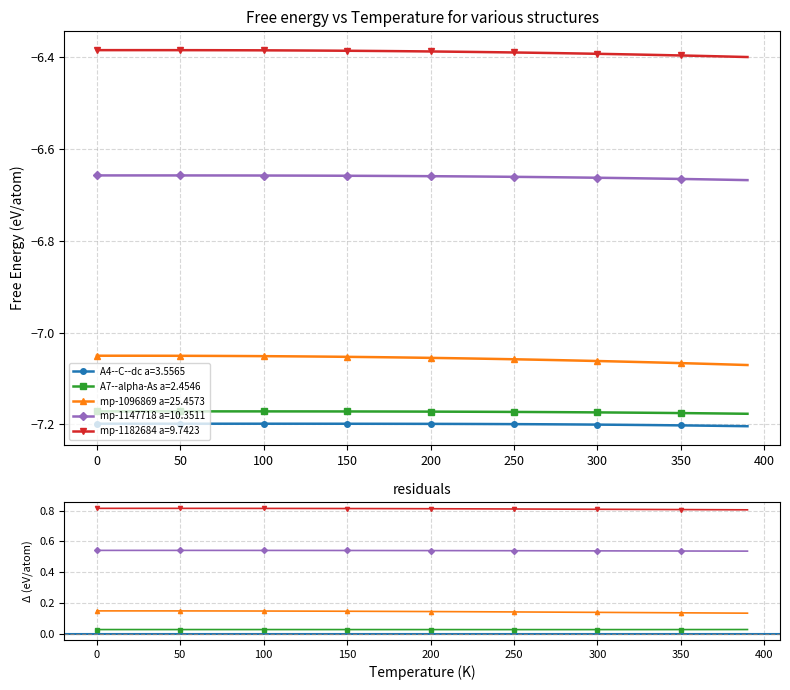

True or false: A7--alpha-As a=2.4546 and mp-1182684 a=9.7423 cross at least once.

False